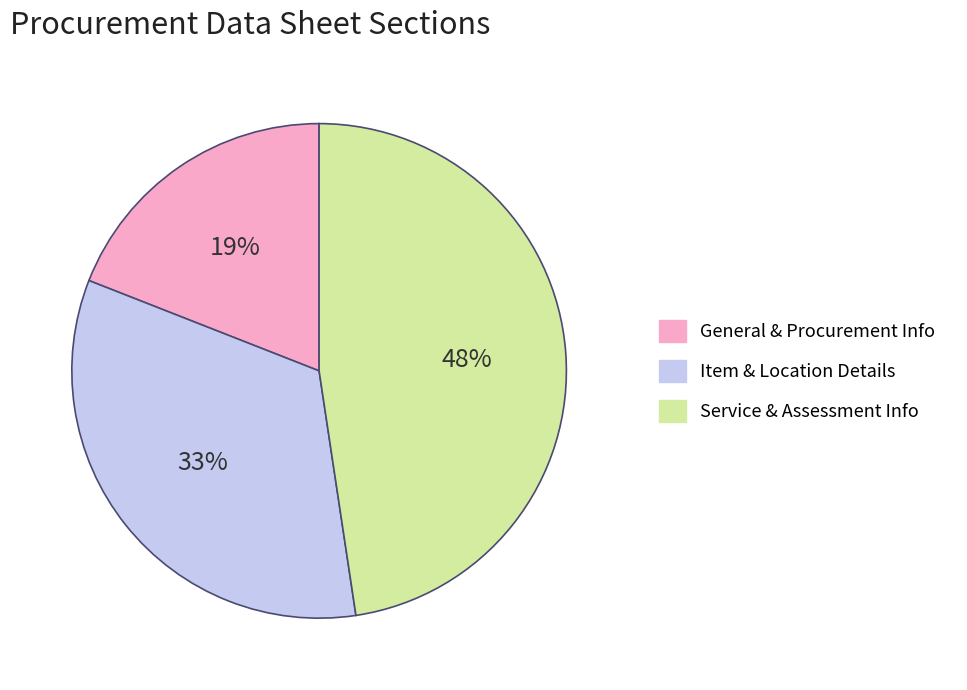

To the nearest percent, what is the difference between the largest and smallest slice percentages?

29%